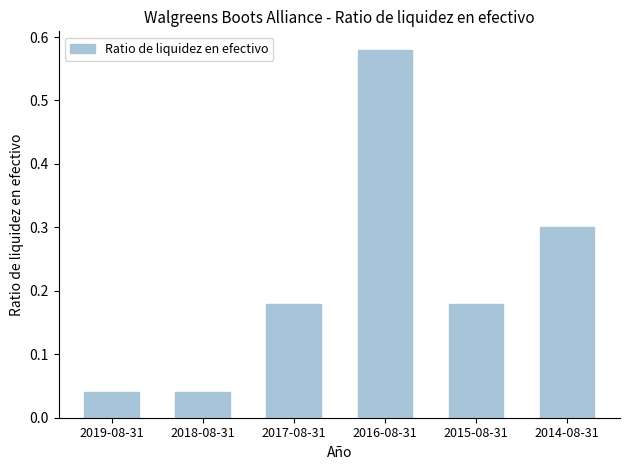

What position from the right is 2019-08-31?

6